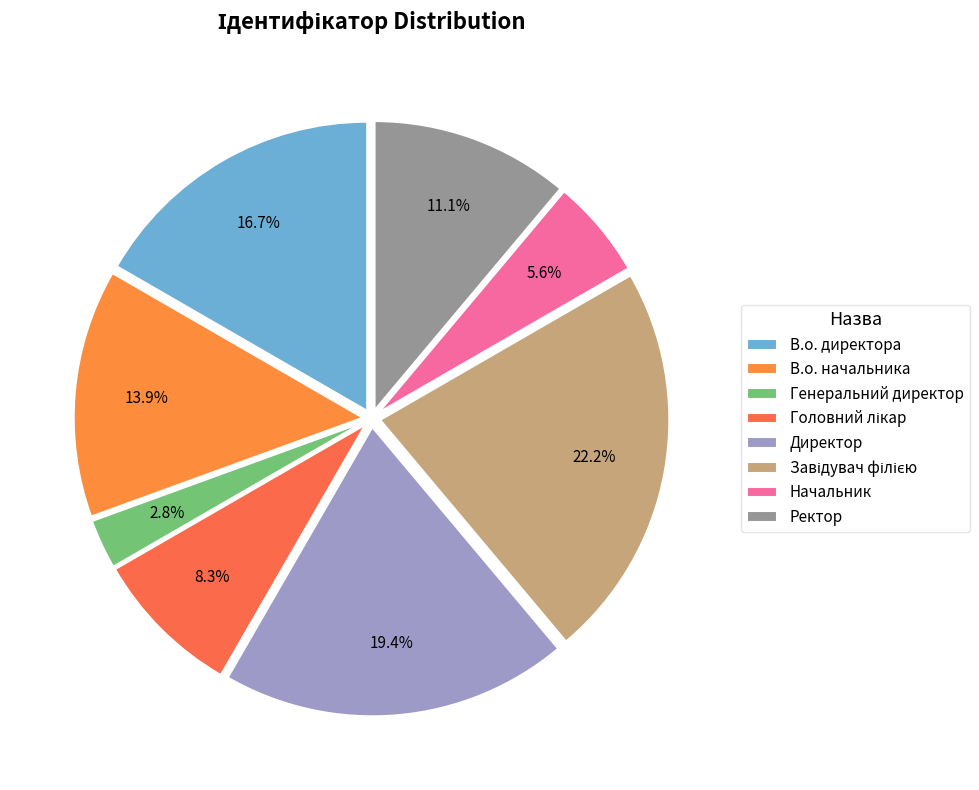

Rank the categories by value from lowest to highest.

Генеральний директор, Начальник, Головний лікар, Ректор, В.о. начальника, В.о. директора, Директор, Завідувач філією